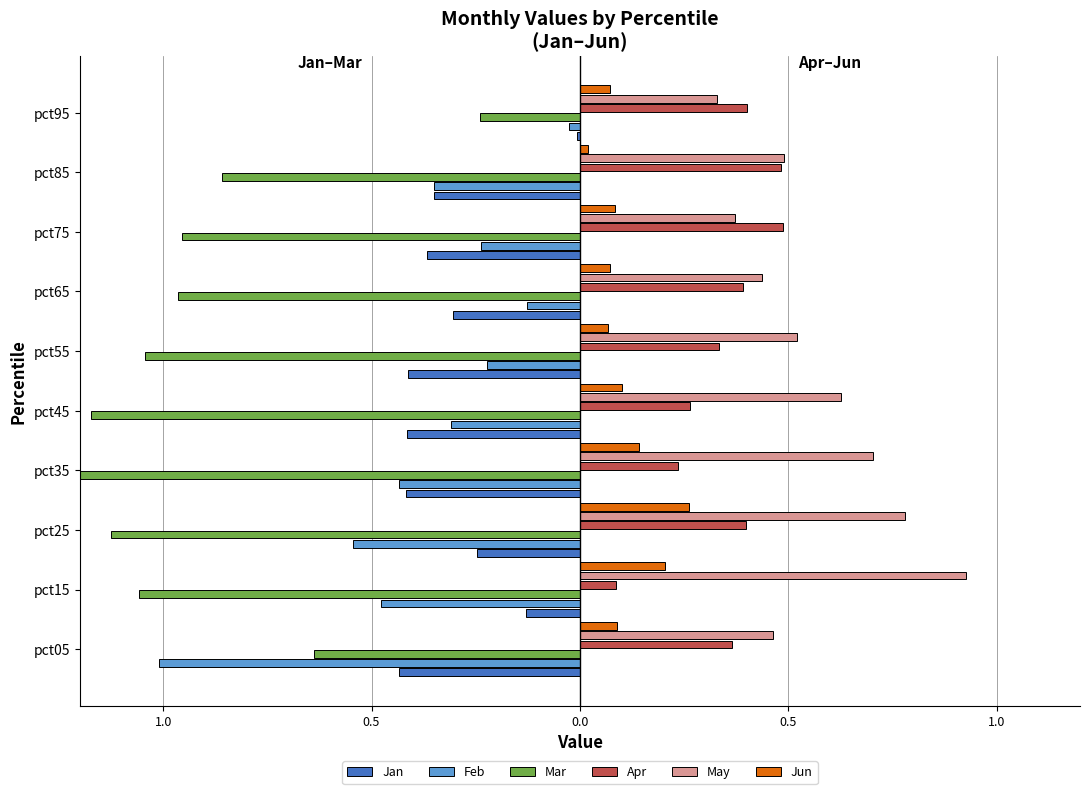

What is the highest value of the Apr series?

0.5